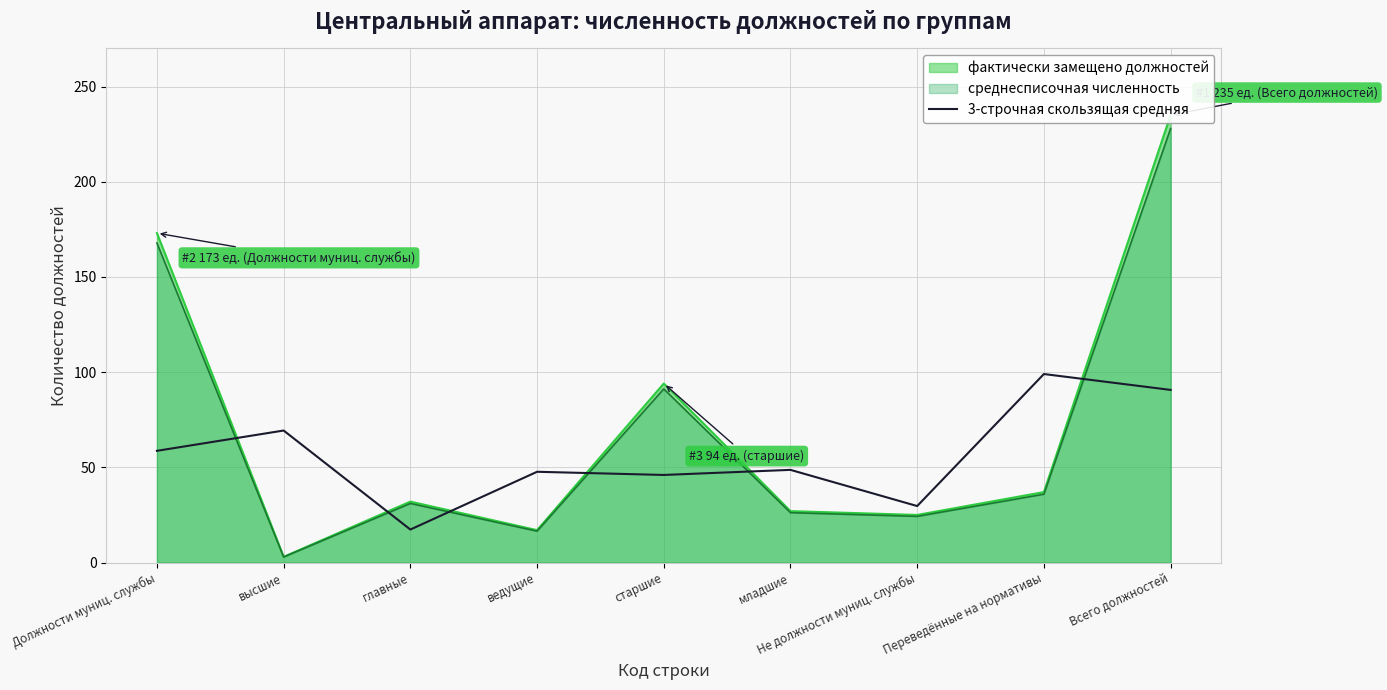

How many values are below 48?

4